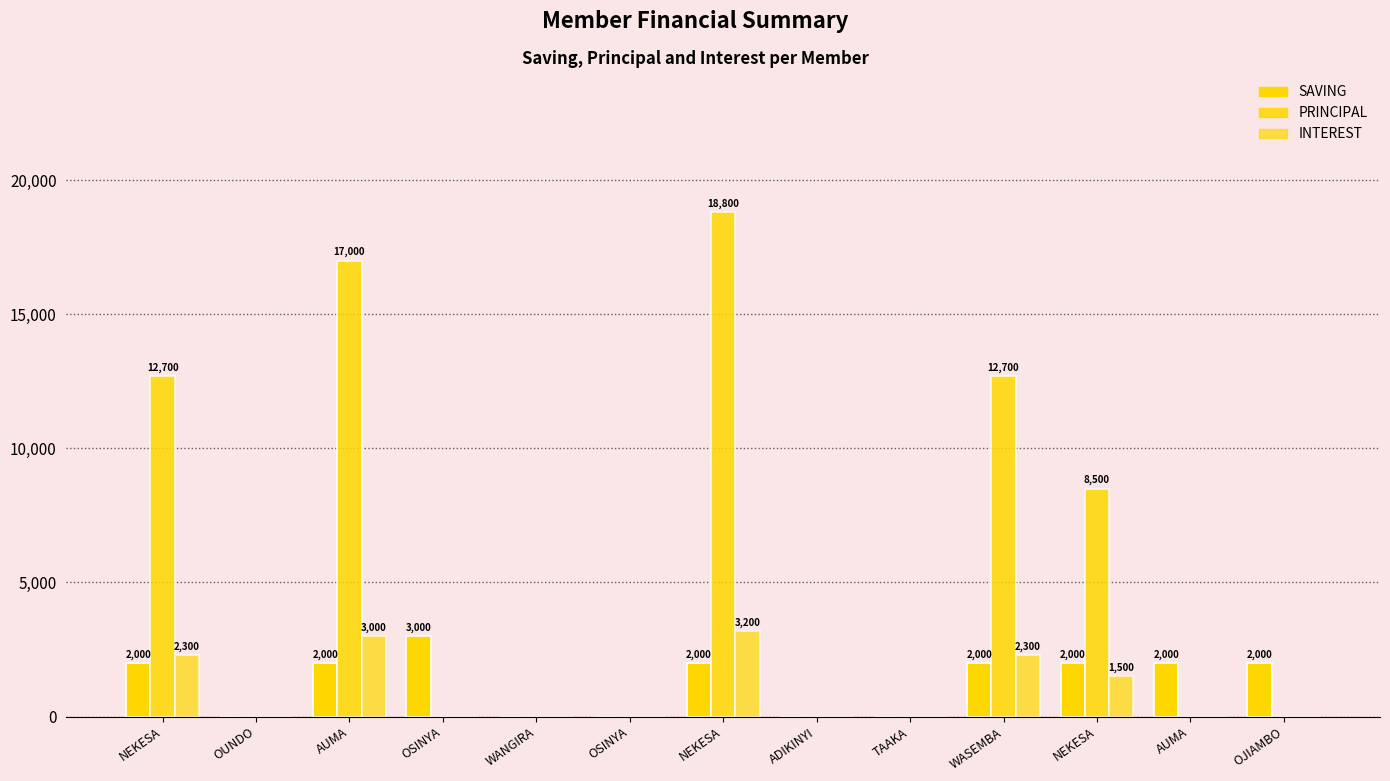

Does the chart contain stacked bars?

No